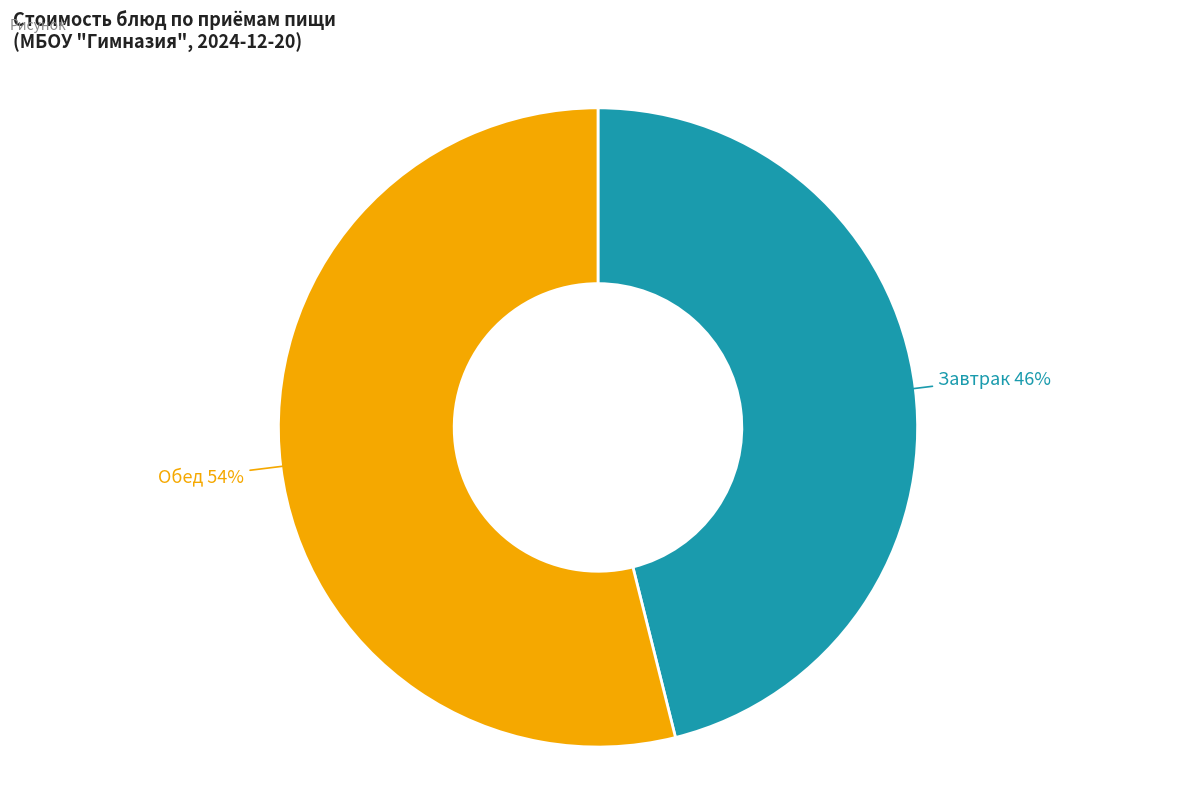

Between Обед and Завтрак, which is larger?

Обед